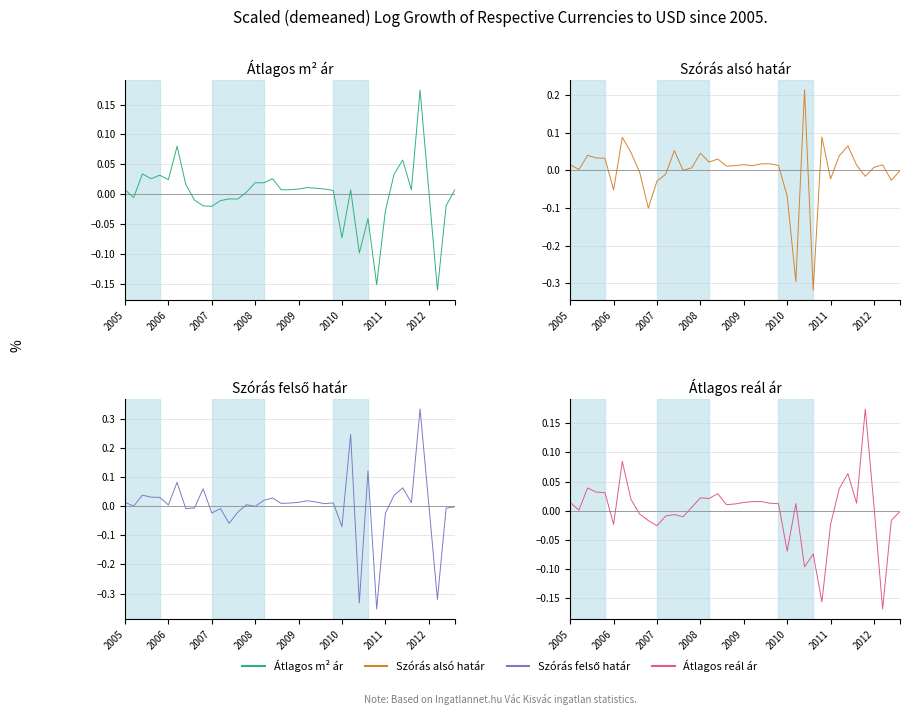

At which category does the chart reach its minimum across all series?

29